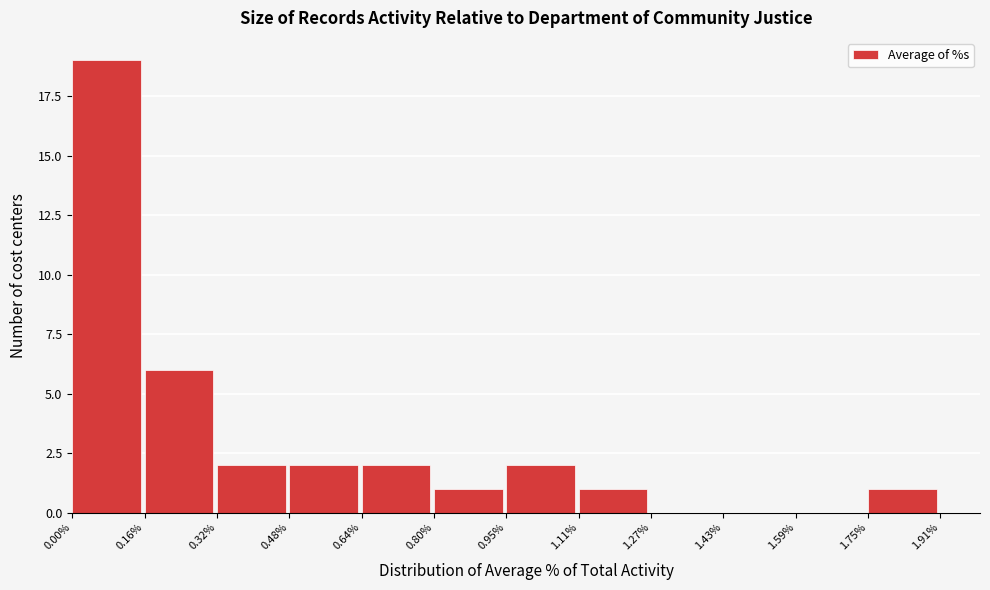

How tall is the bar that spans 0.64% to 0.80% on the x-axis? The values are not printed on the chart, so give them approximately, as read against the axis.

2